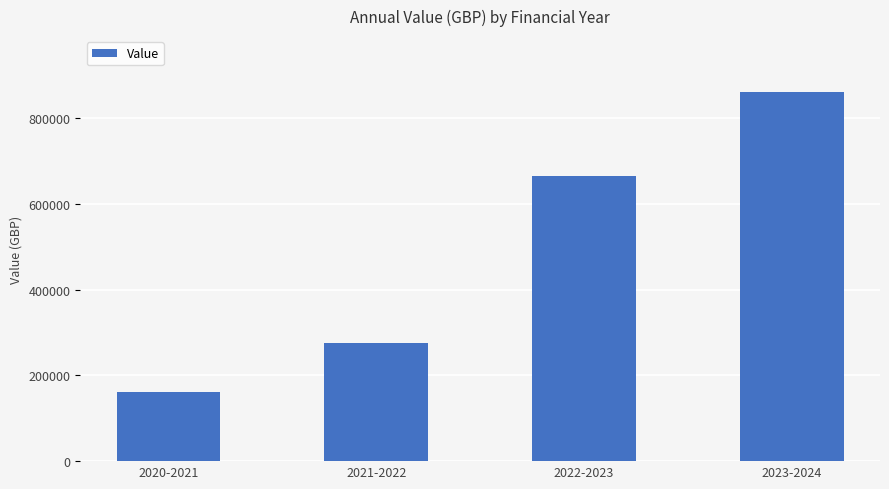

Which category has the highest value across all series?

2023-2024